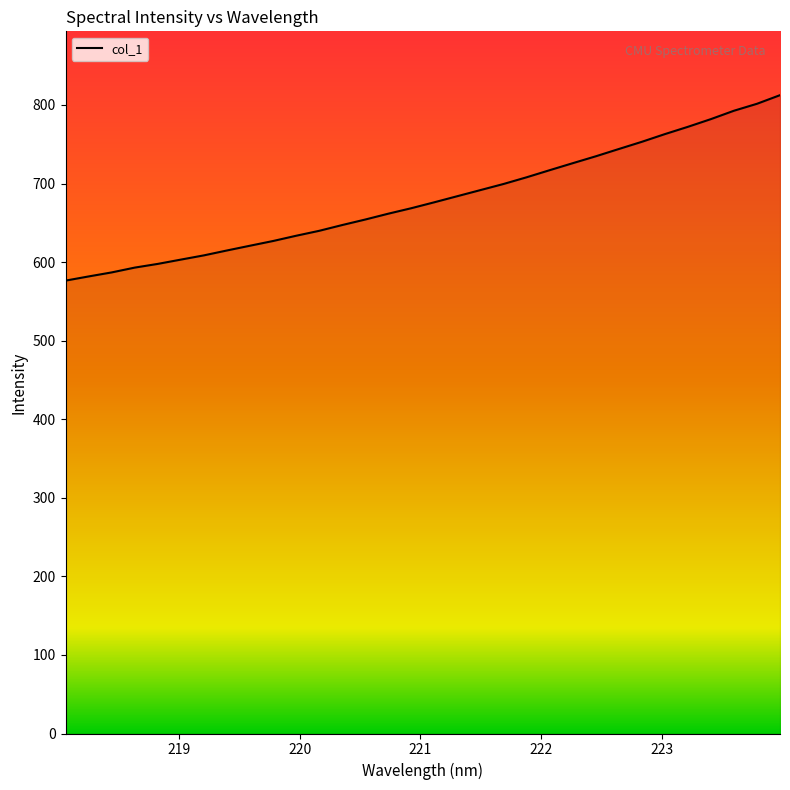

How many values exceed 676?

16